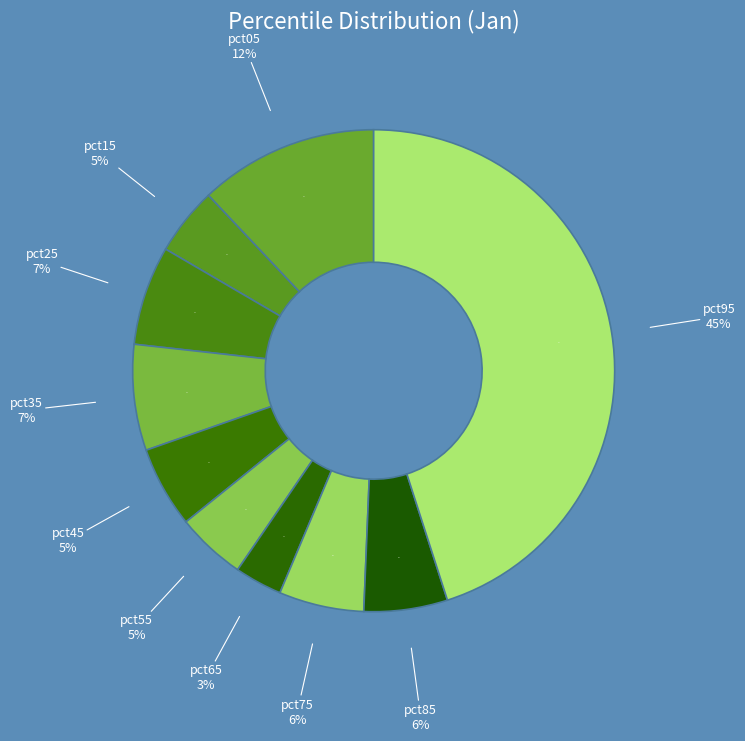

Is there a majority slice in this chart?

No